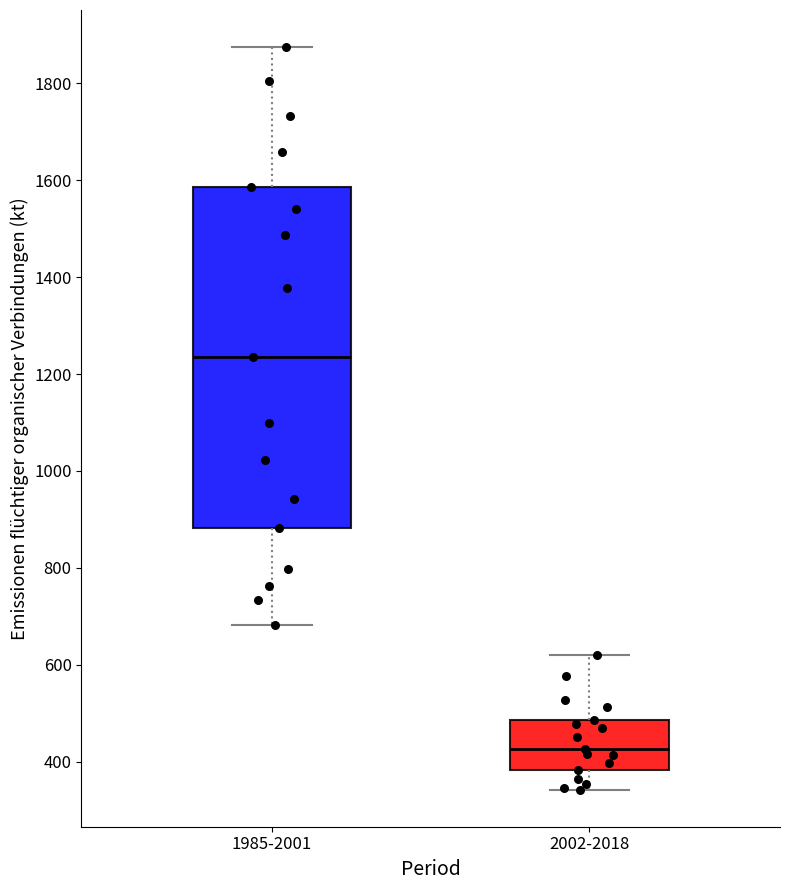

Which box has the highest median line?

1985-2001